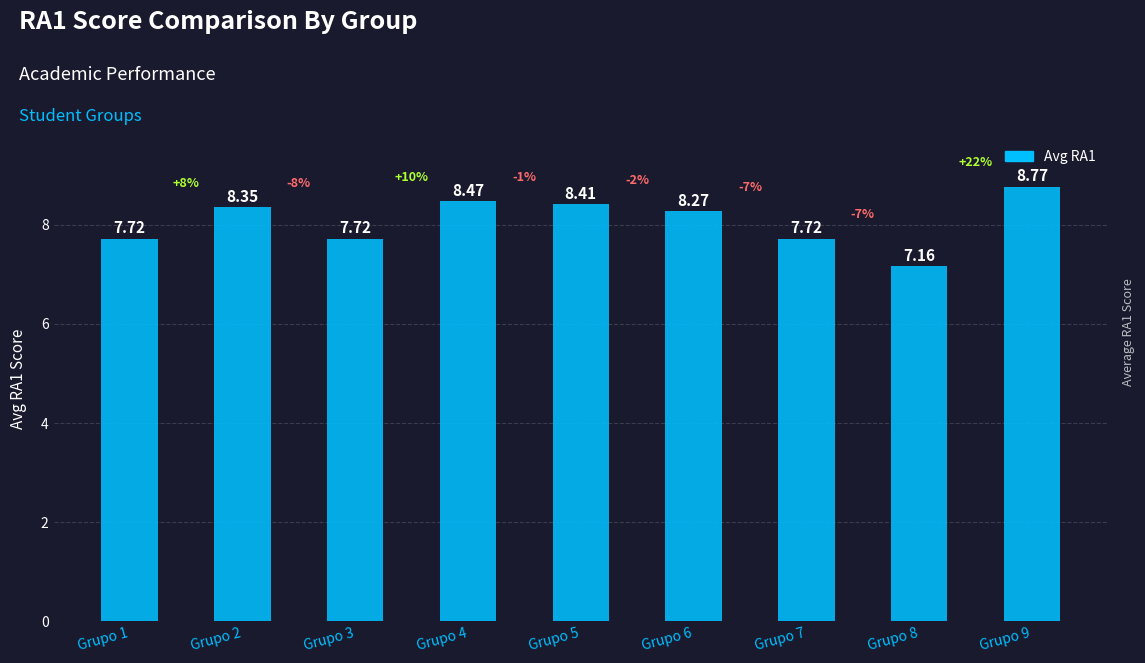

What is the ratio of the value at Grupo 1 to the value at Grupo 5?

0.9